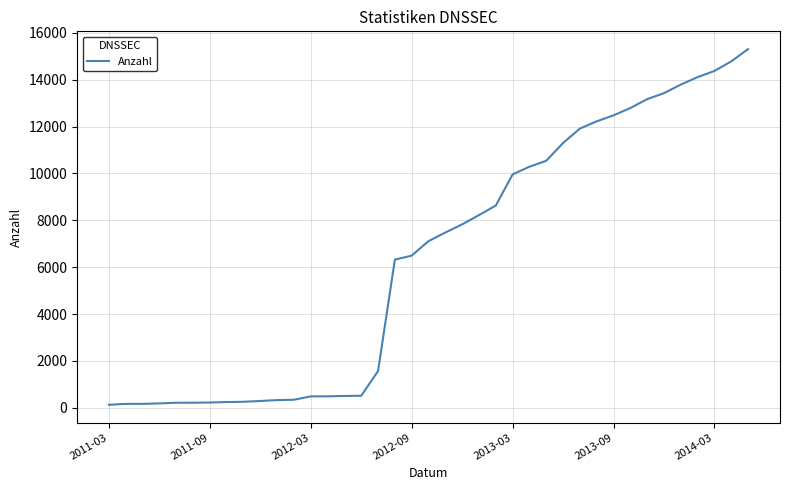

What is the greatest value displayed?

15307